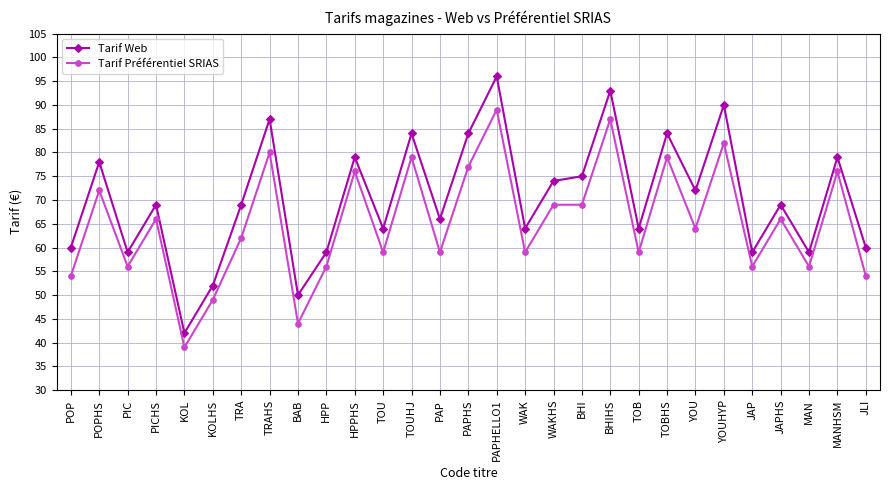

How many distinct data groups are displayed?

2